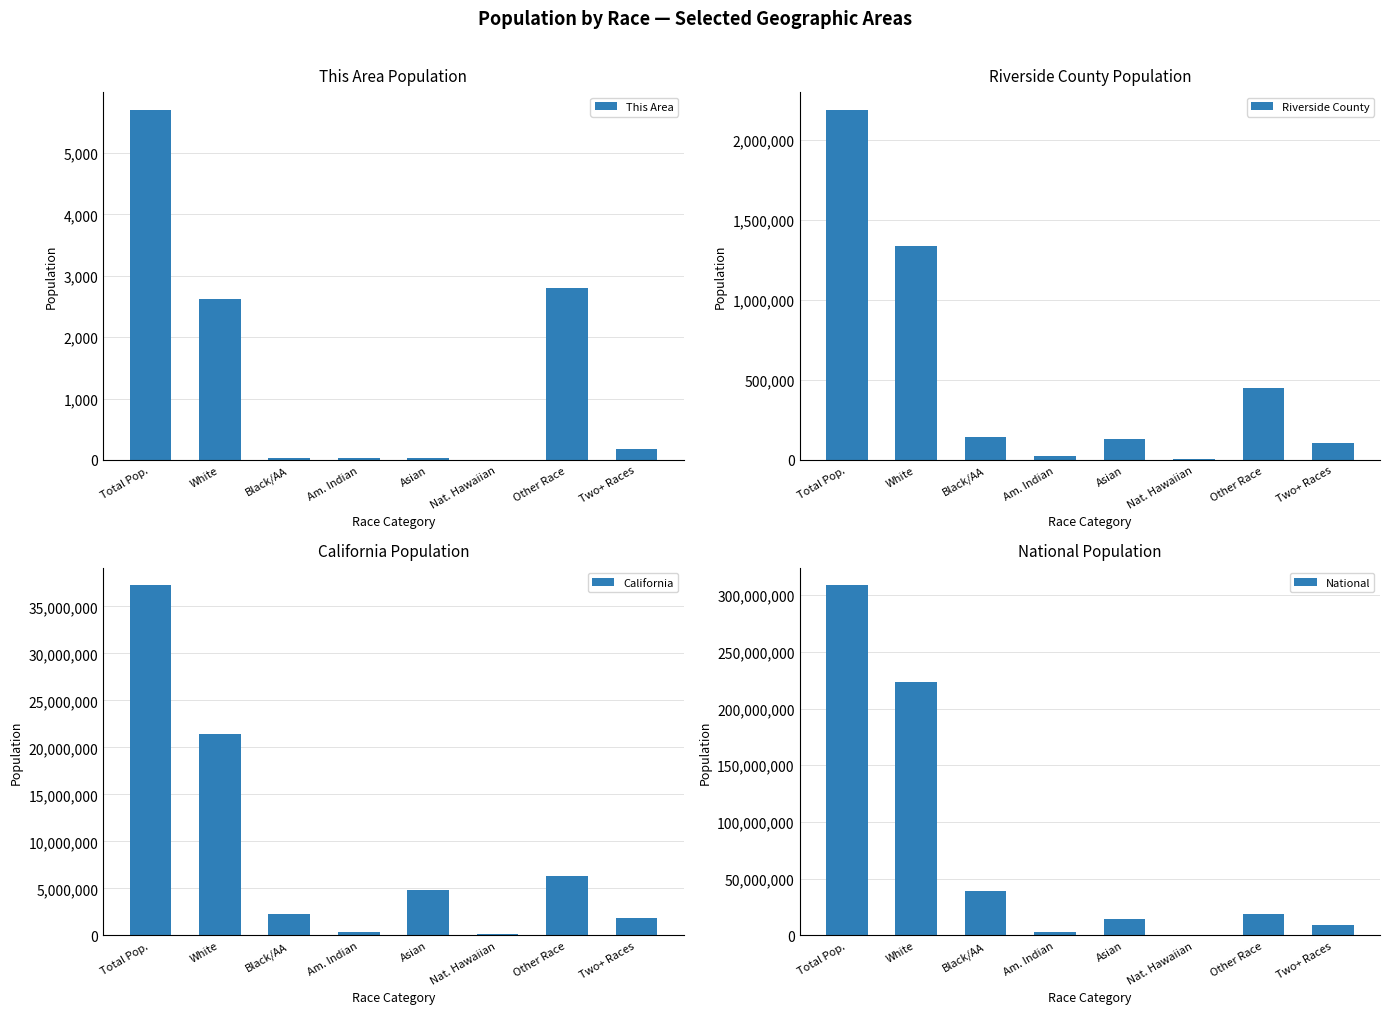

What is the difference between the National values at Am. Indian and Asian?

11742004